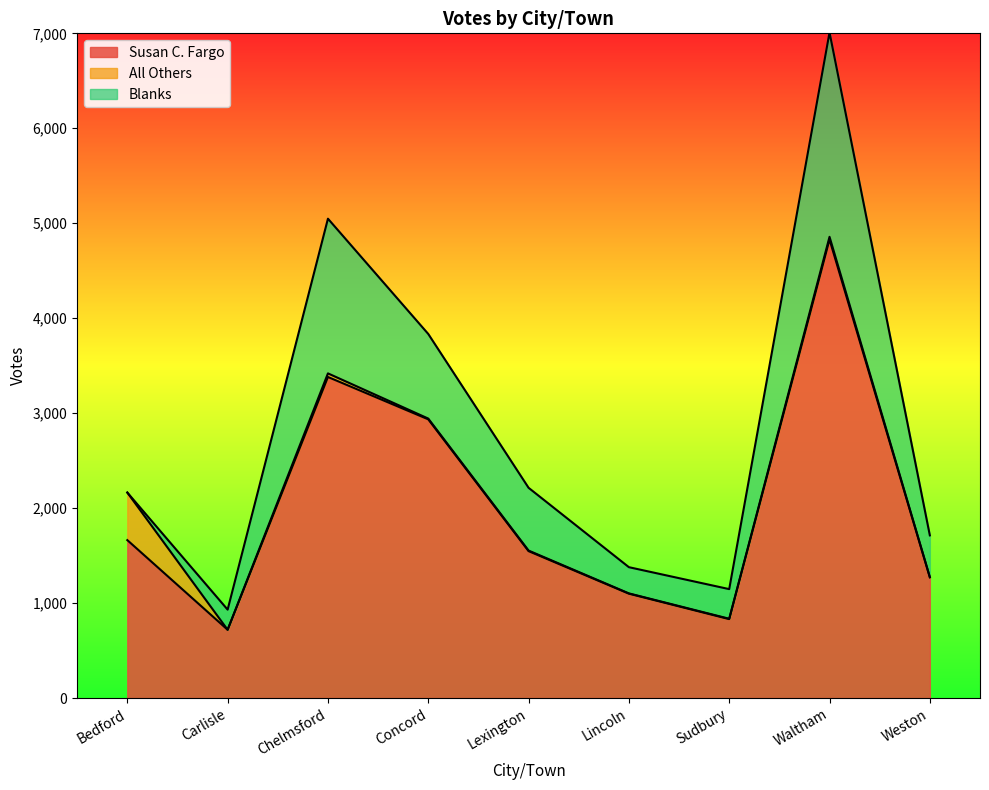

What are all the series names shown in the legend?

Susan C. Fargo, All Others, Blanks